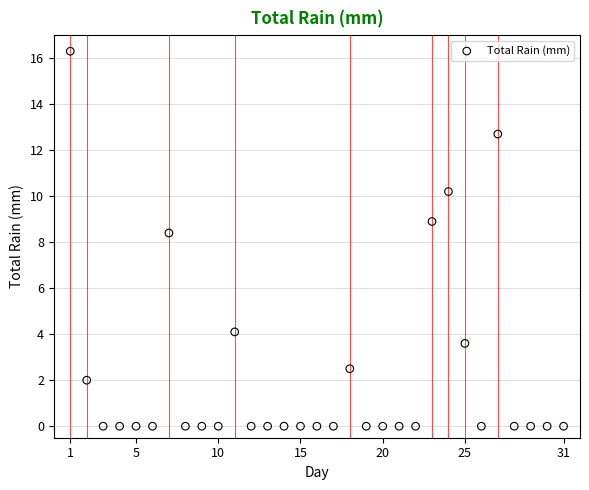

What is the range of Y values (max minus min)?

16.3